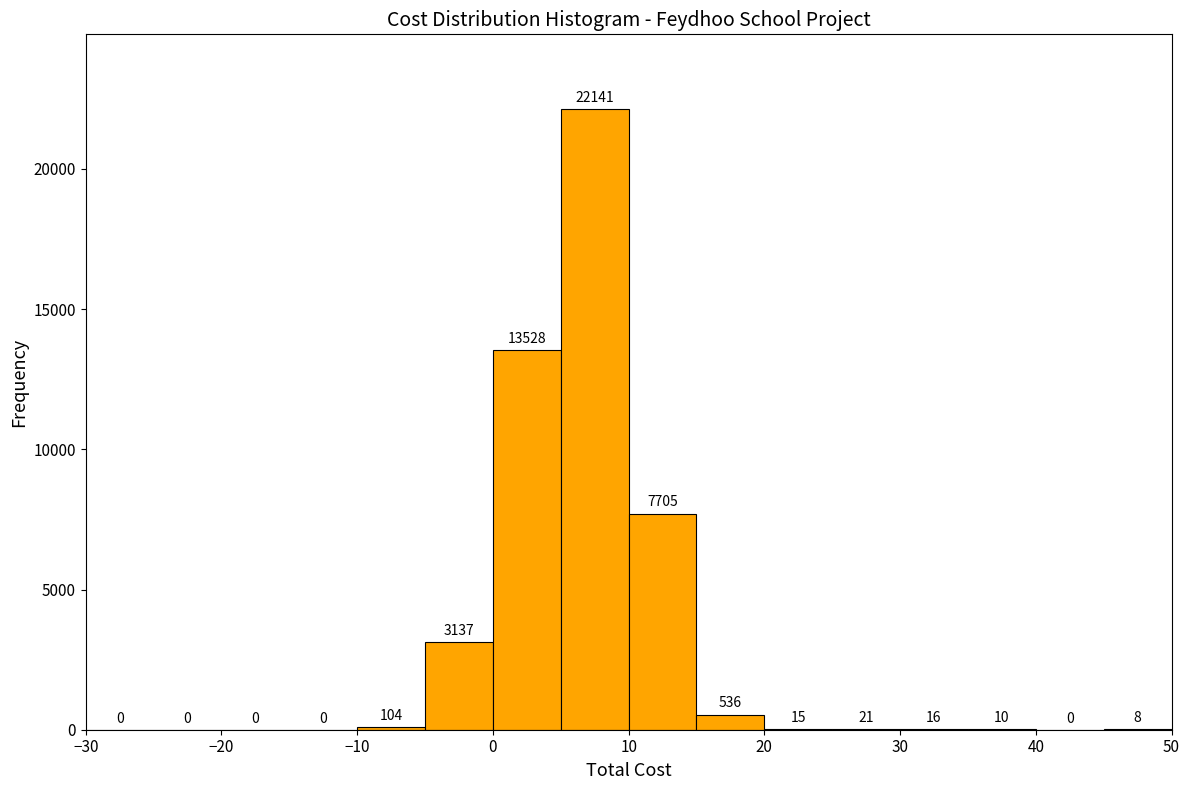

Which range on the x-axis has the tallest bar?

5 to 10